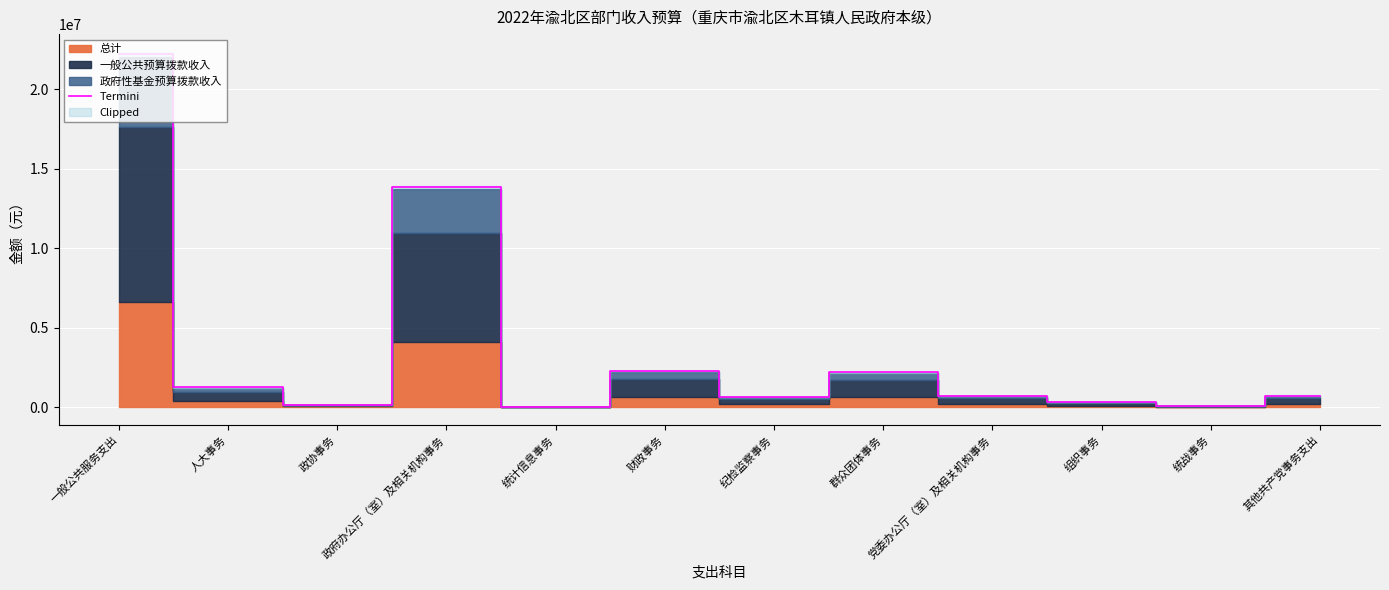

The value at 政协事务 is 159176.0. True or false?

True